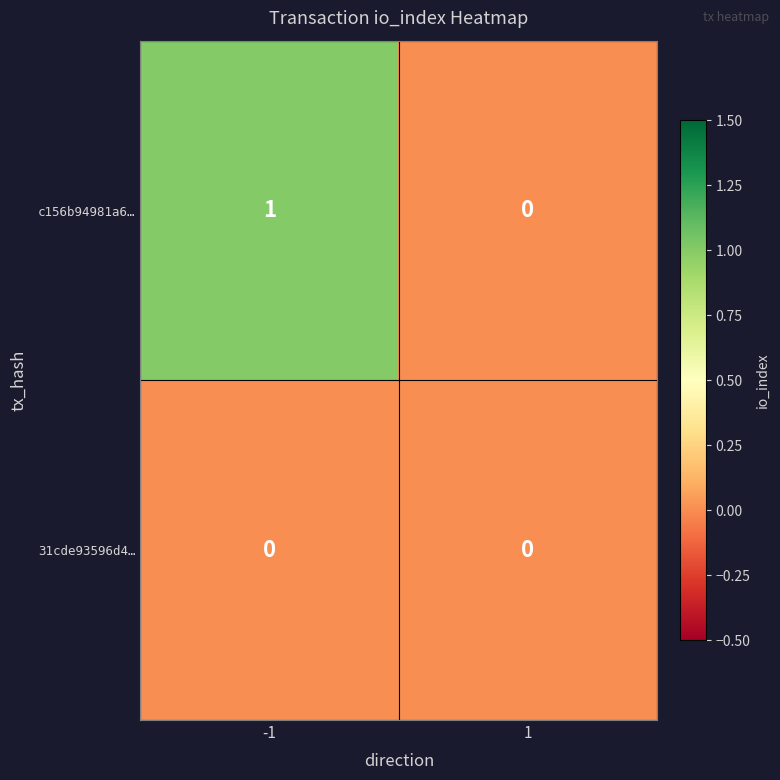

Which series has the largest total across all categories?

c156b94981a6…